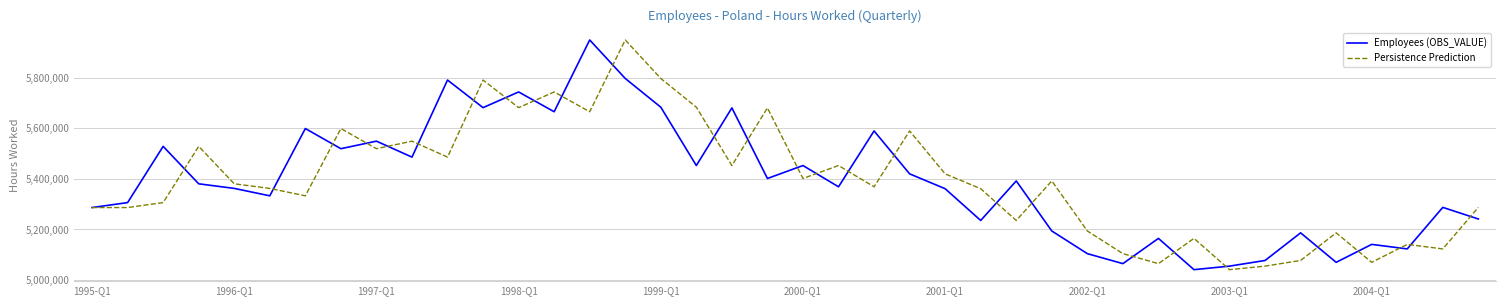

What is the lowest value of the Employees (OBS_VALUE) series?

5041171.0